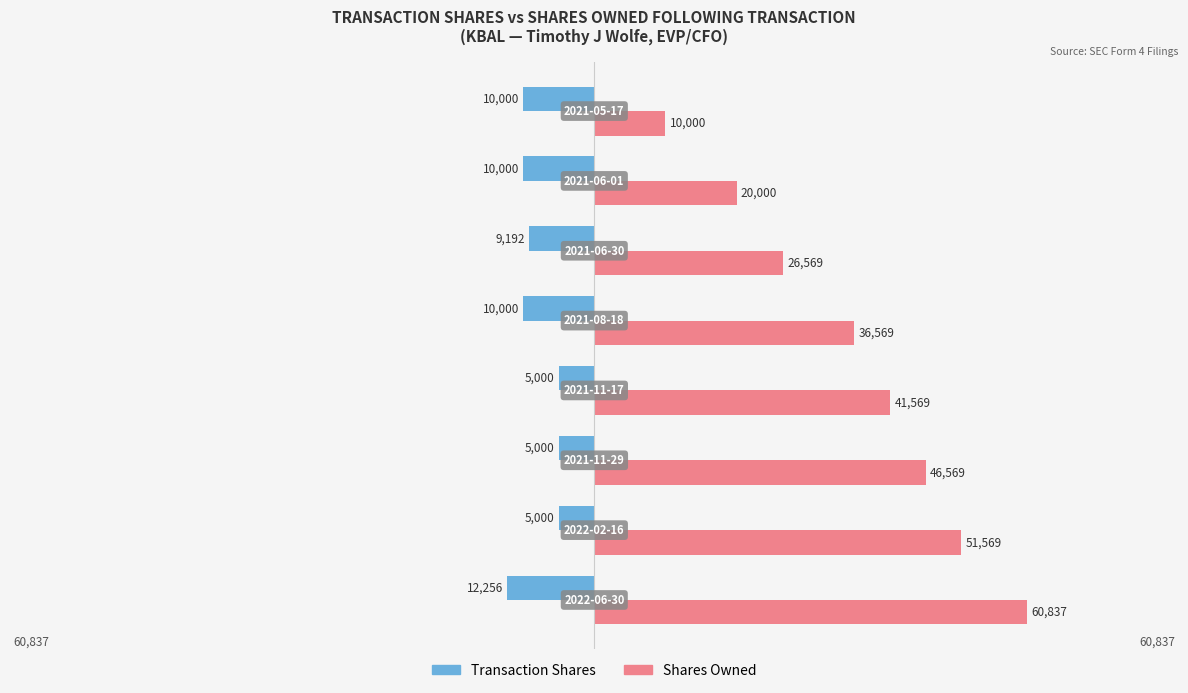

What is the sum of all Transaction Shares values?

-66448